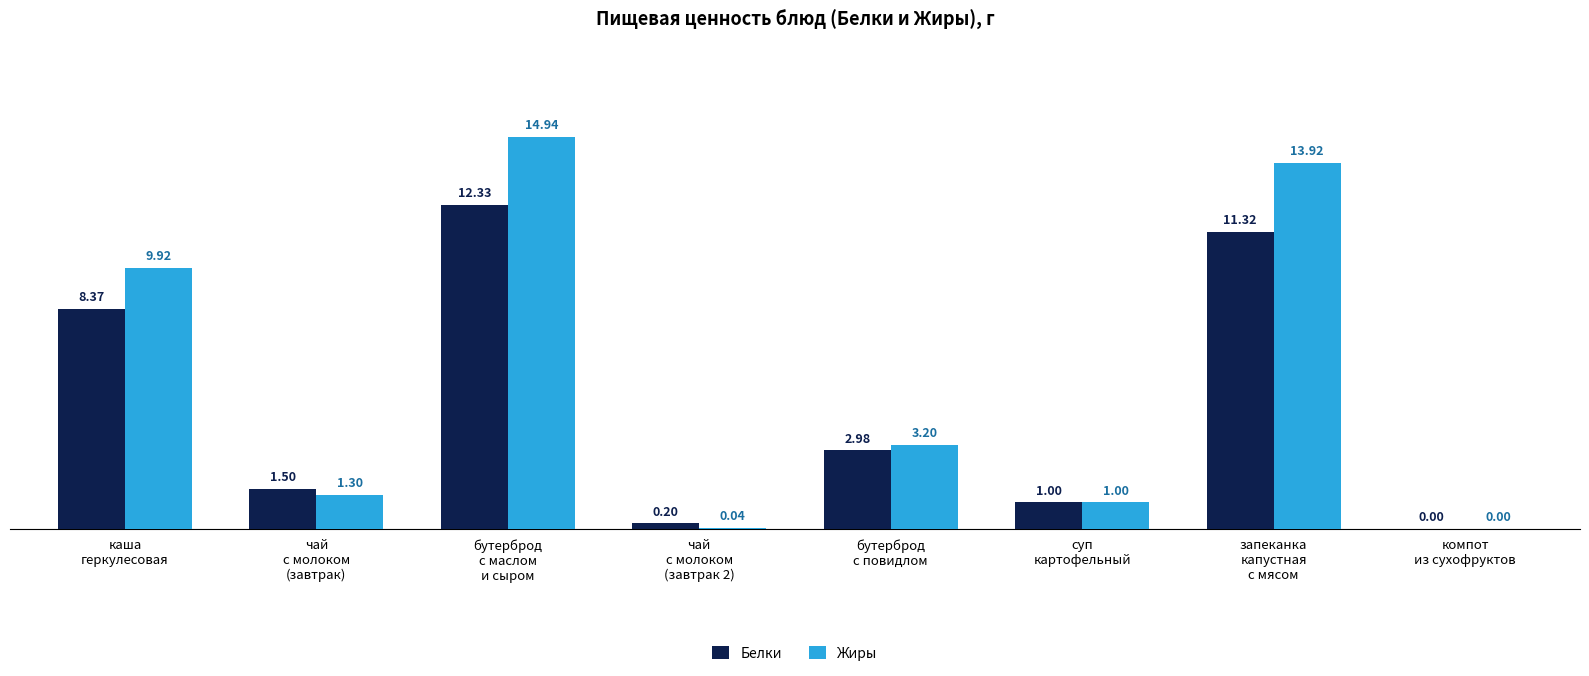

What is the total value across all series at суп
картофельный?

2.0